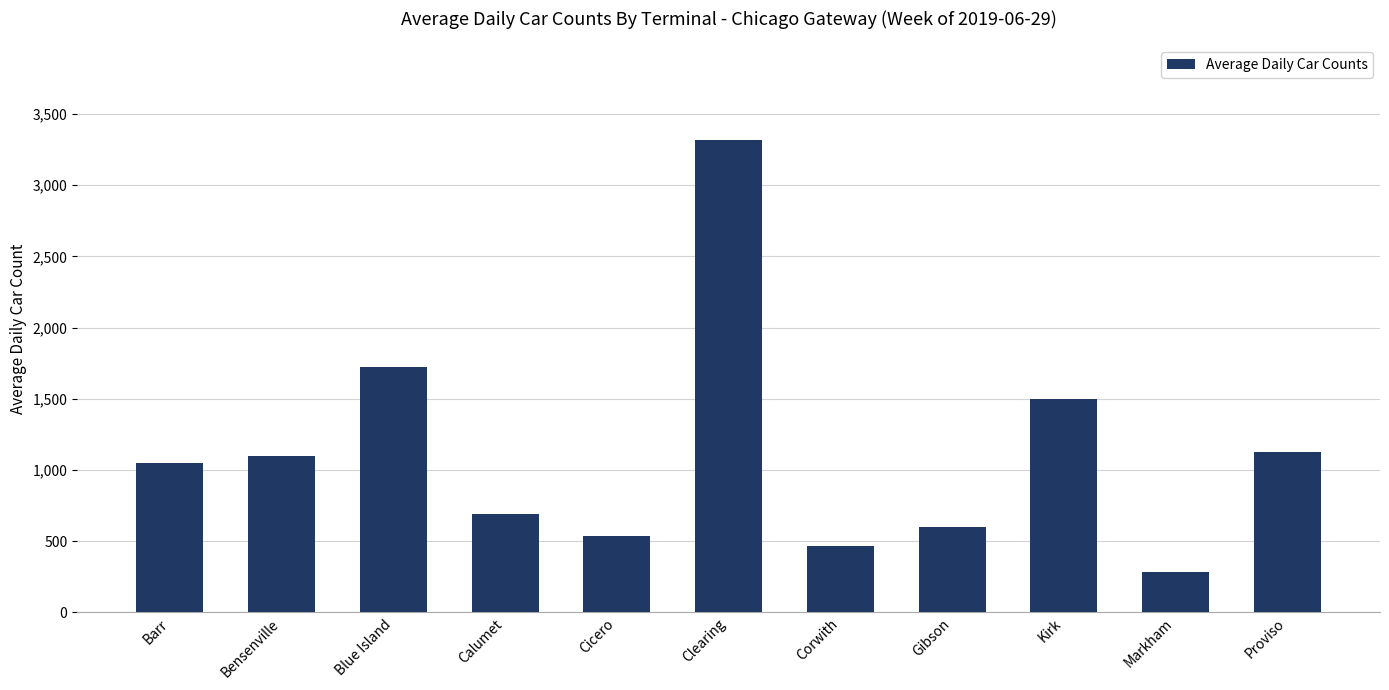

Where is the data nearest to the value 1801?

Blue Island